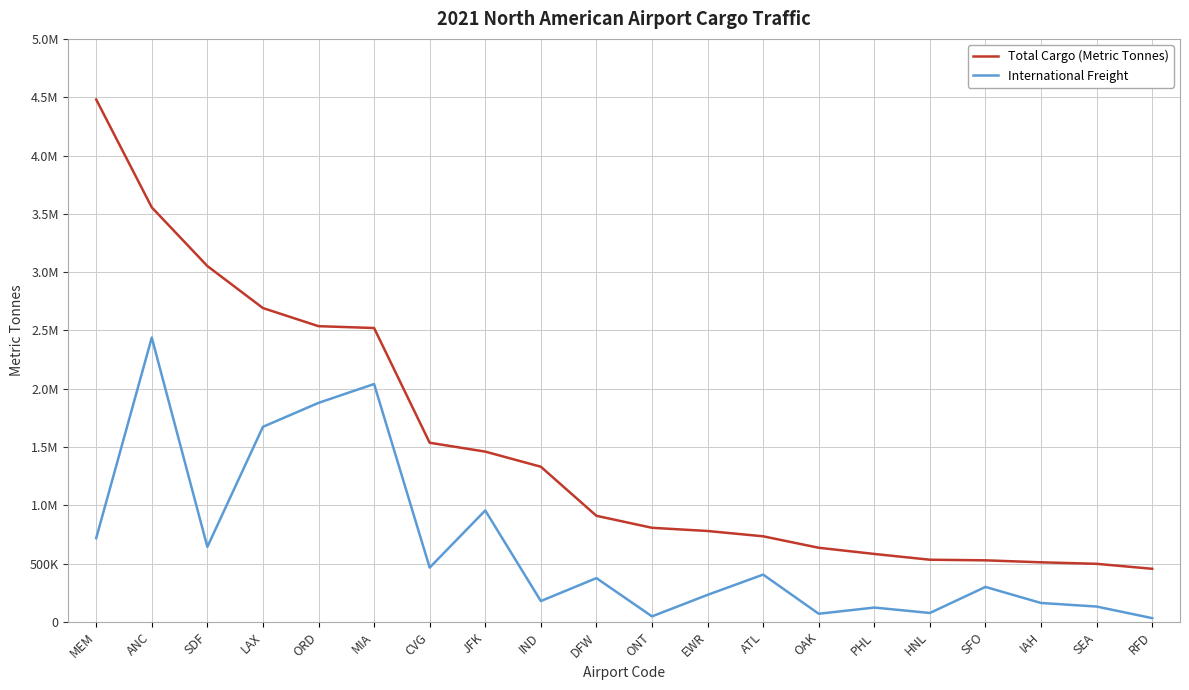

Rank the series by their maximum value, from lowest to highest.

International Freight, Total Cargo (Metric Tonnes)